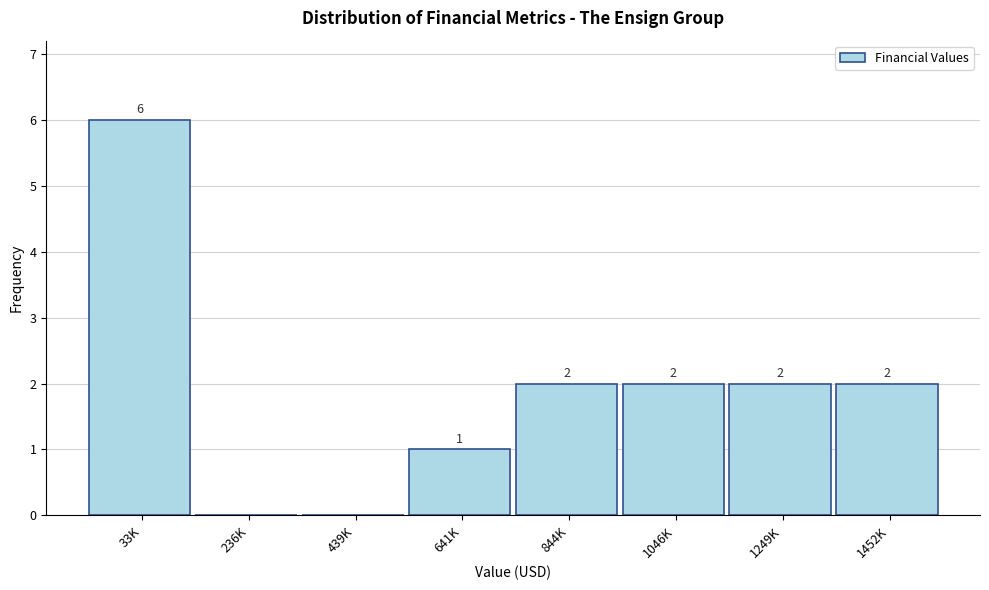

Reading left to right, what are all the values shown in this chart?

33K=6	236K=0	439K=0	641K=1	844K=2	1046K=2	1249K=2	1452K=2